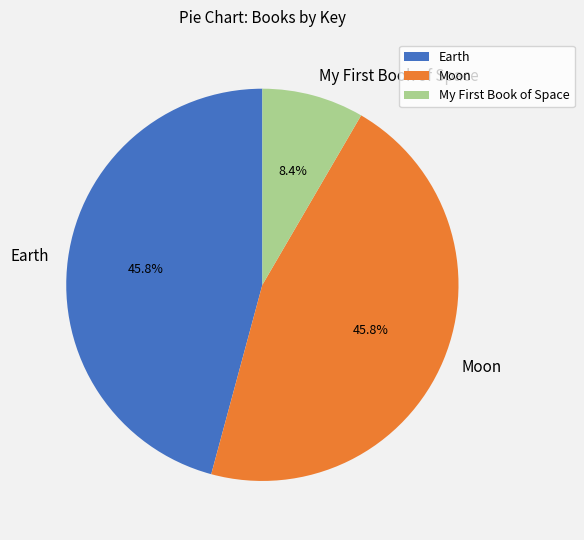

Which slice is the smallest?

My First Book of Space